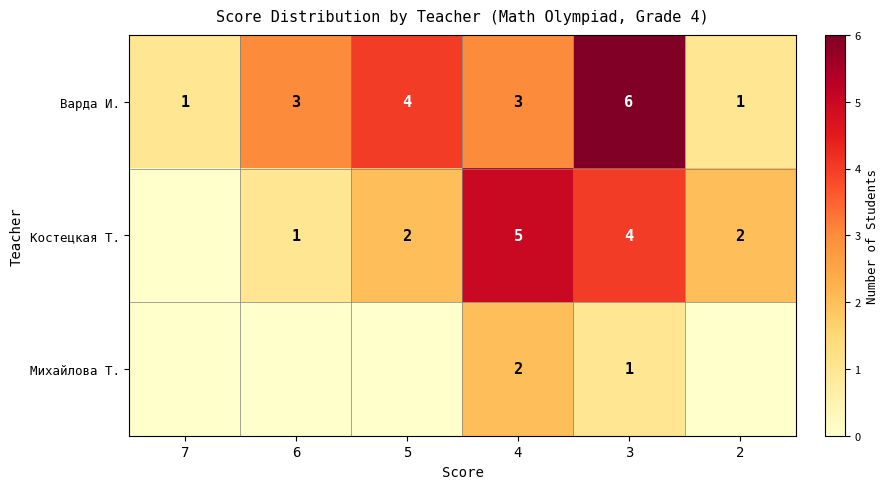

Count the Варда И. values in the range 1 to 4.

5